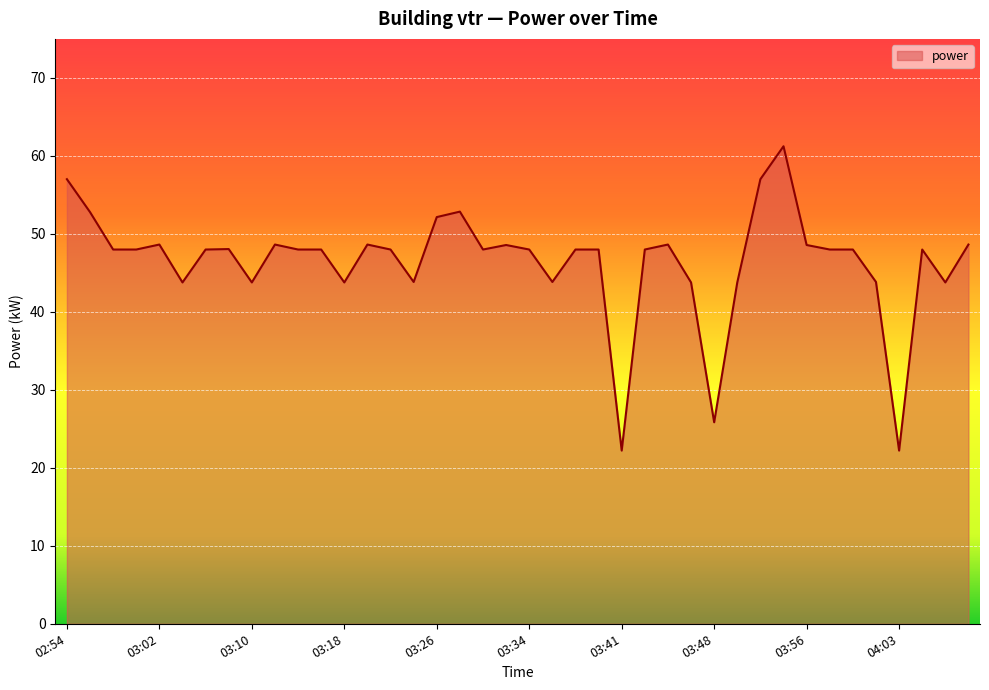

What is the difference between the maximum and minimum values?

39.0